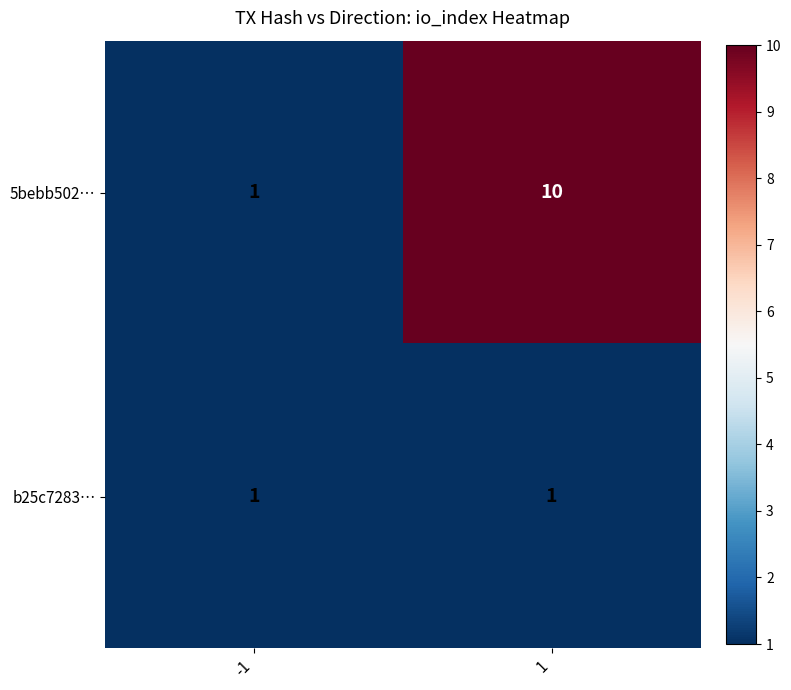

True or false: b25c7283… has a value of 1 at -1.

True